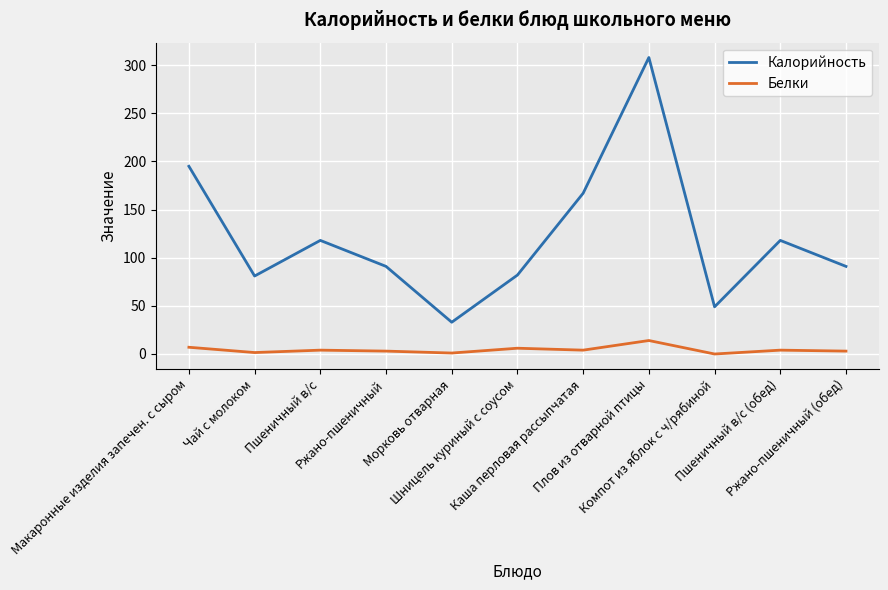

Which series has the largest total across all categories?

Калорийность